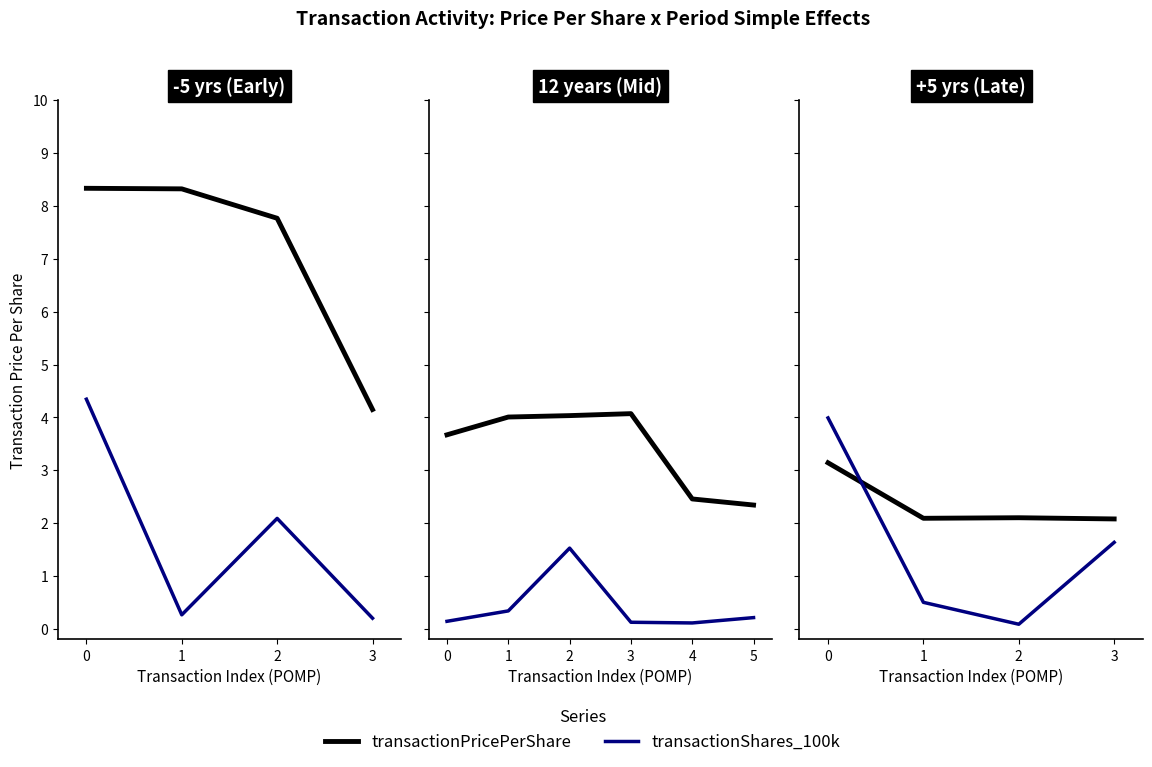

What is the total value across all series at 2?

2.2